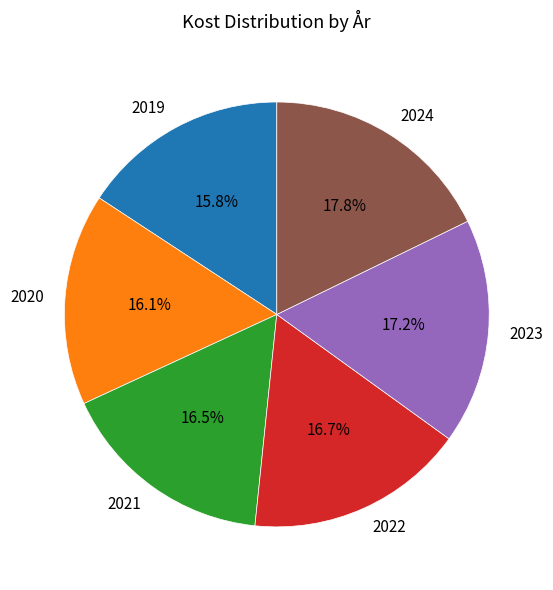

Count the number of slices in the pie.

6